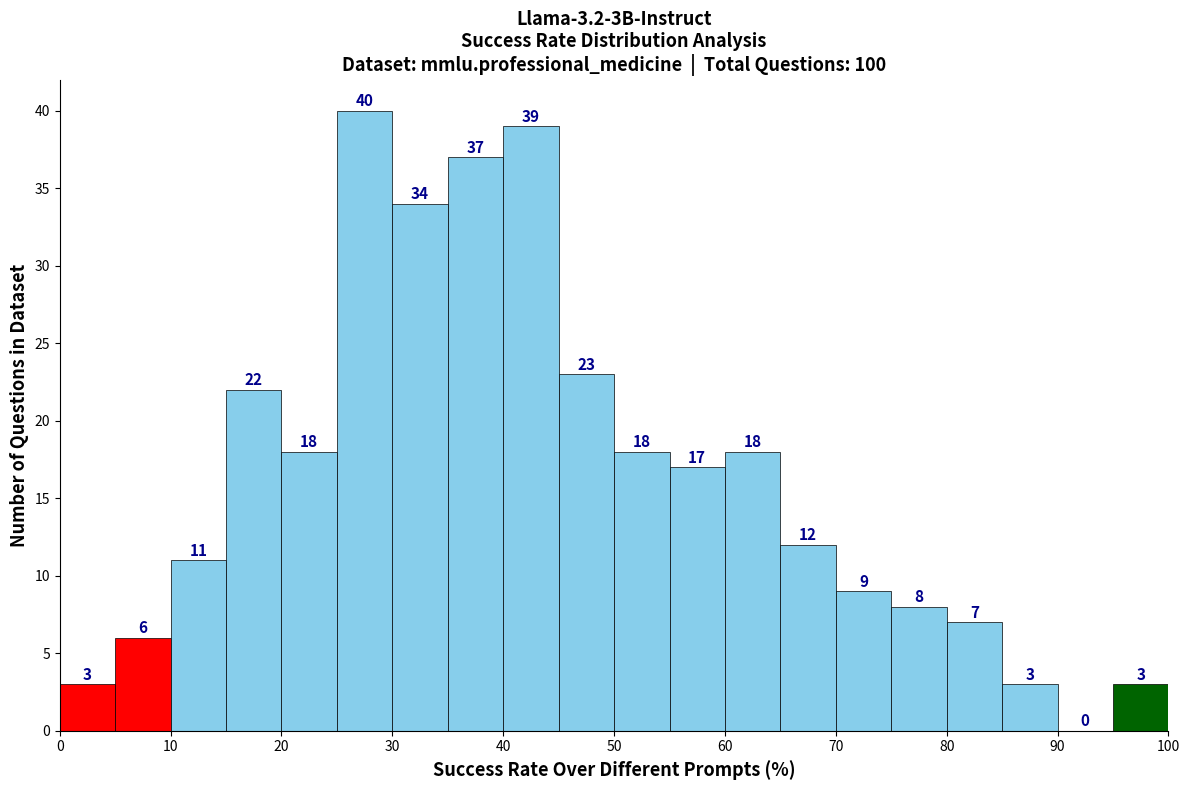

Reading left to right, transcribe this chart: for each bar, give the range it covers on the x-axis and its height.

0 to 5: 3
5 to 10: 6
10 to 15: 11
15 to 20: 22
20 to 25: 18
25 to 30: 40
30 to 35: 34
35 to 40: 37
40 to 45: 39
45 to 50: 23
50 to 55: 18
55 to 60: 17
60 to 65: 18
65 to 70: 12
70 to 75: 9
75 to 80: 8
80 to 85: 7
85 to 90: 3
90 to 95: 0
95 to 100: 3